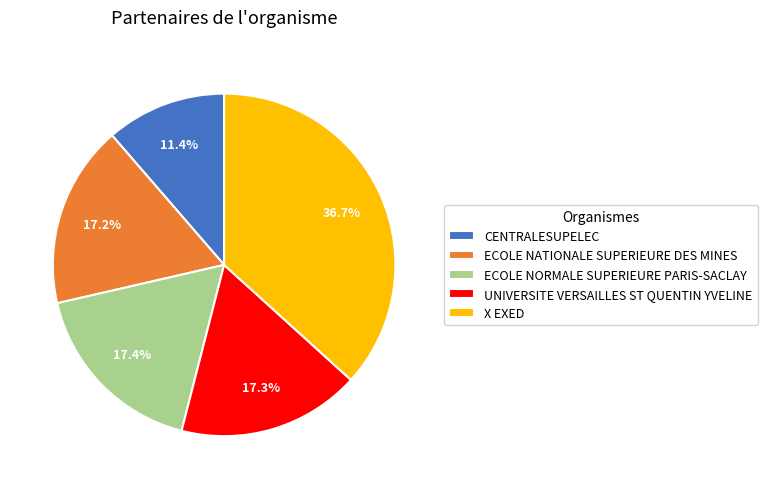

What percentage is the UNIVERSITE VERSAILLES ST QUENTIN YVELINE slice, to the nearest percent?

17%